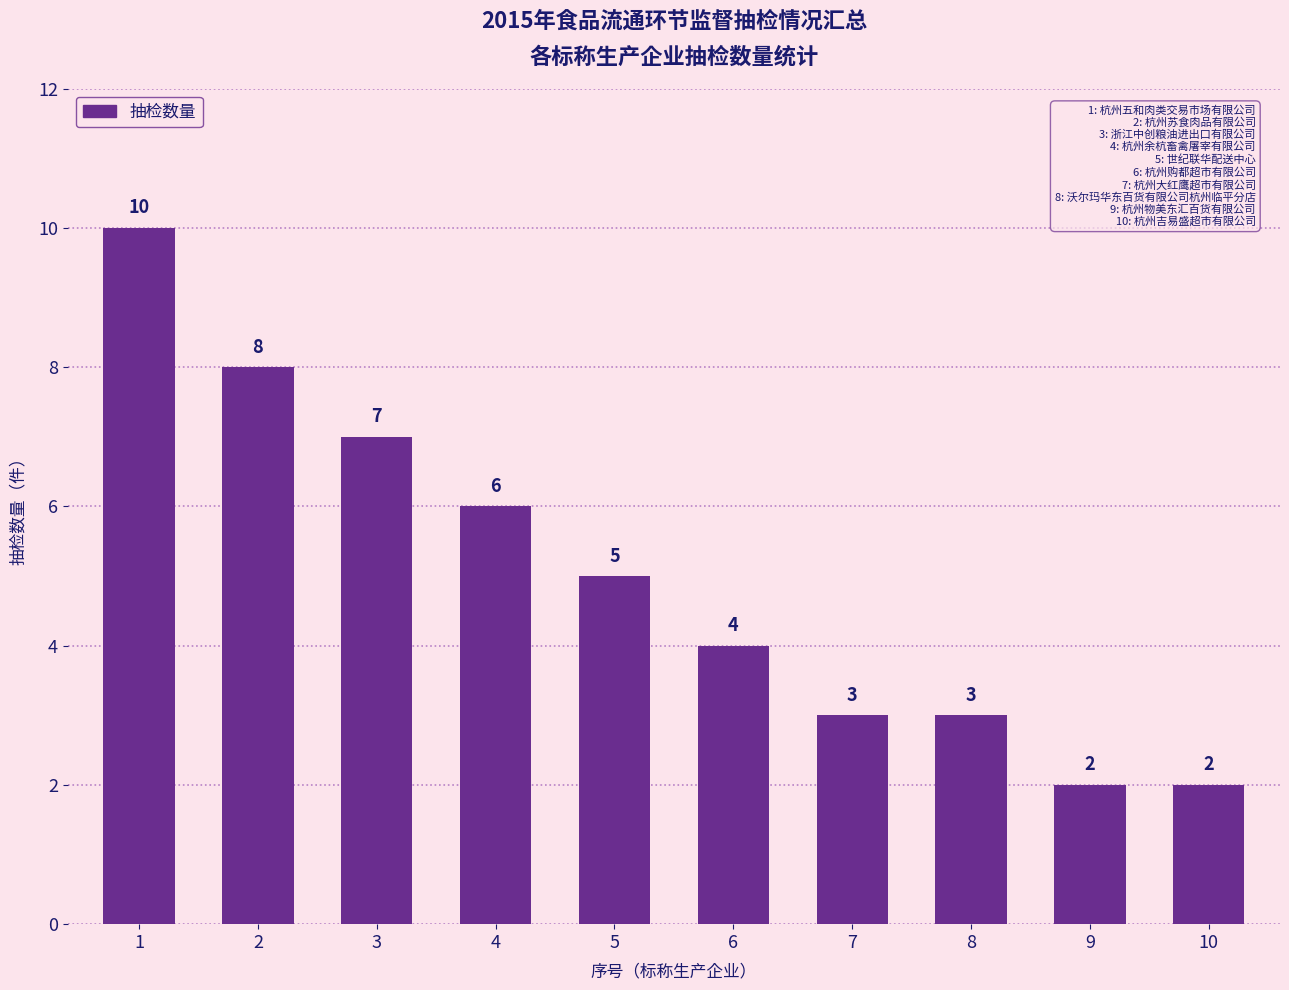

What is the ratio of the value at 8 to the value at 4?

0.5